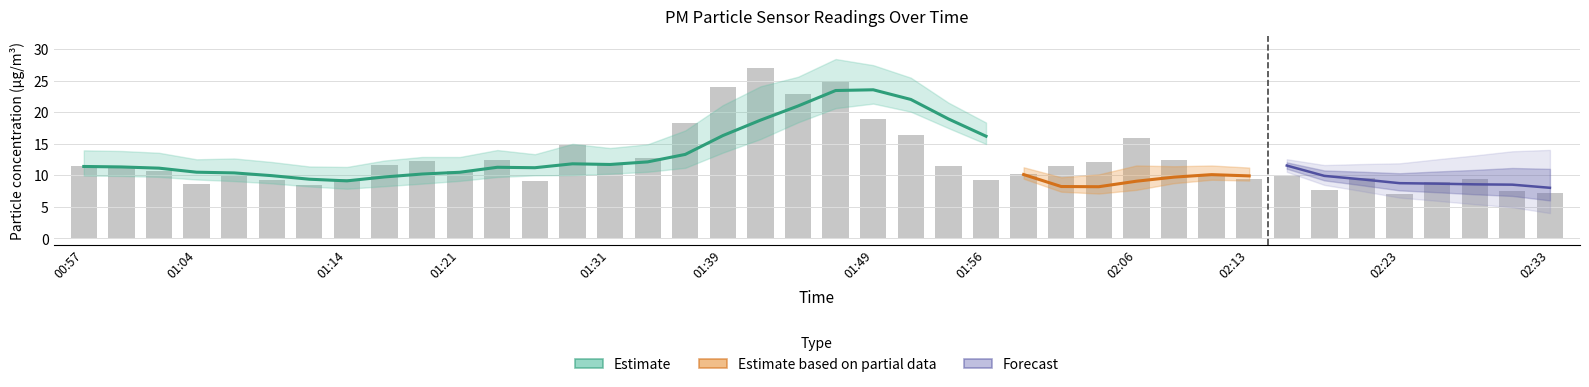

The chart shows a value of 32.1 at 01:36. True or false?

False